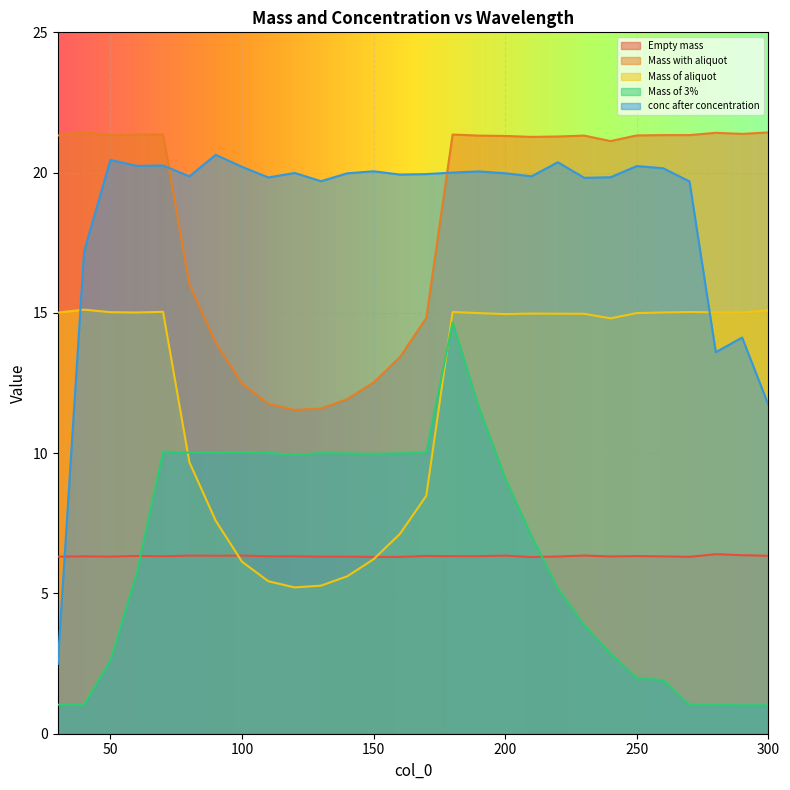

True or false: Mass of 3% and conc after concentration intersect in this chart.

False